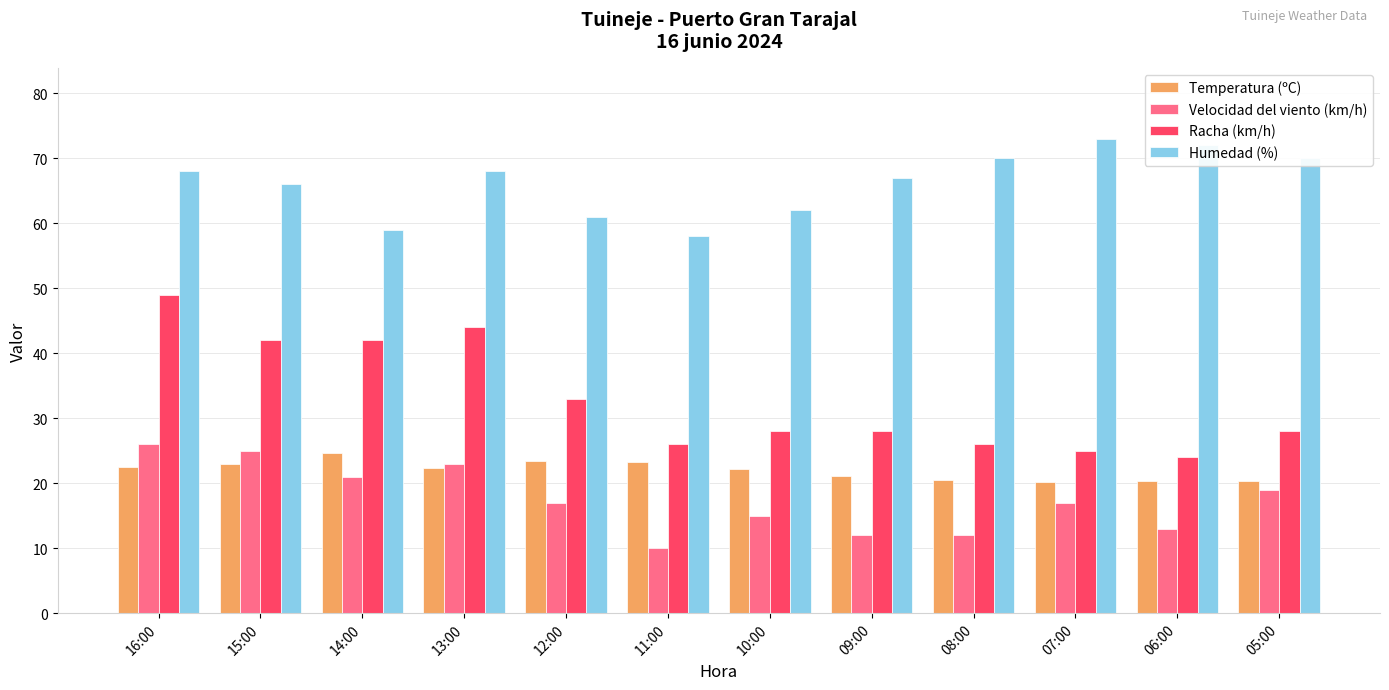

Which series has the largest range (max minus min)?

Racha (km/h)